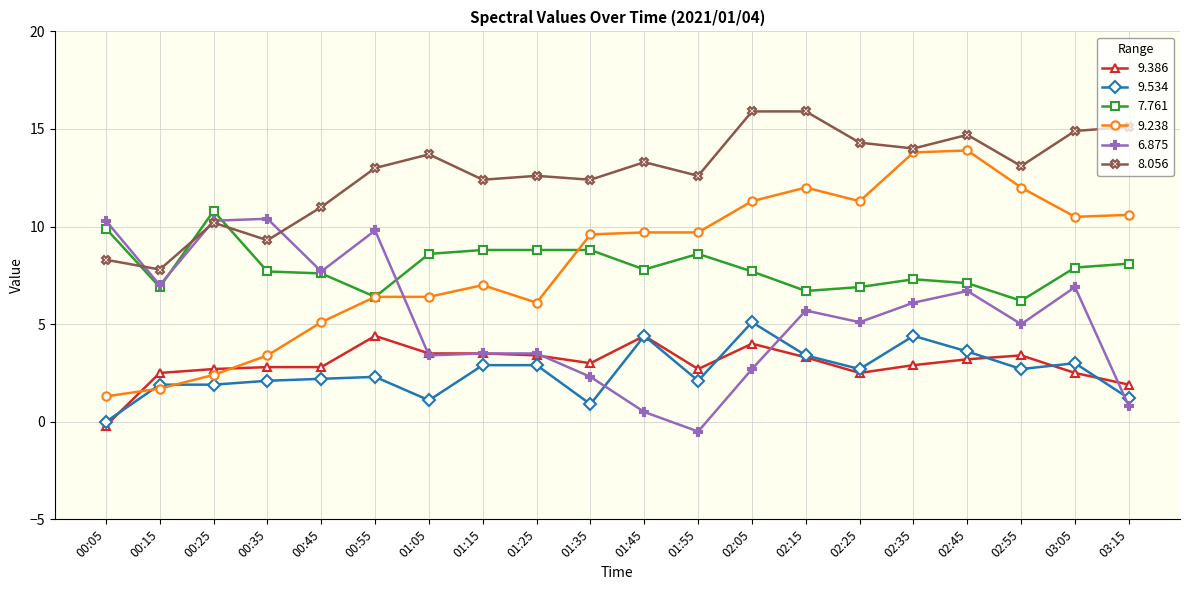

What is the label of the 7th point from the left?

01:05